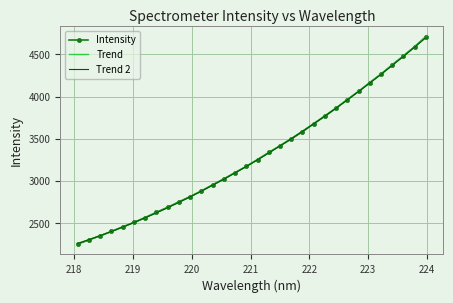

What is the label of the 28th point from the left?

223.2172